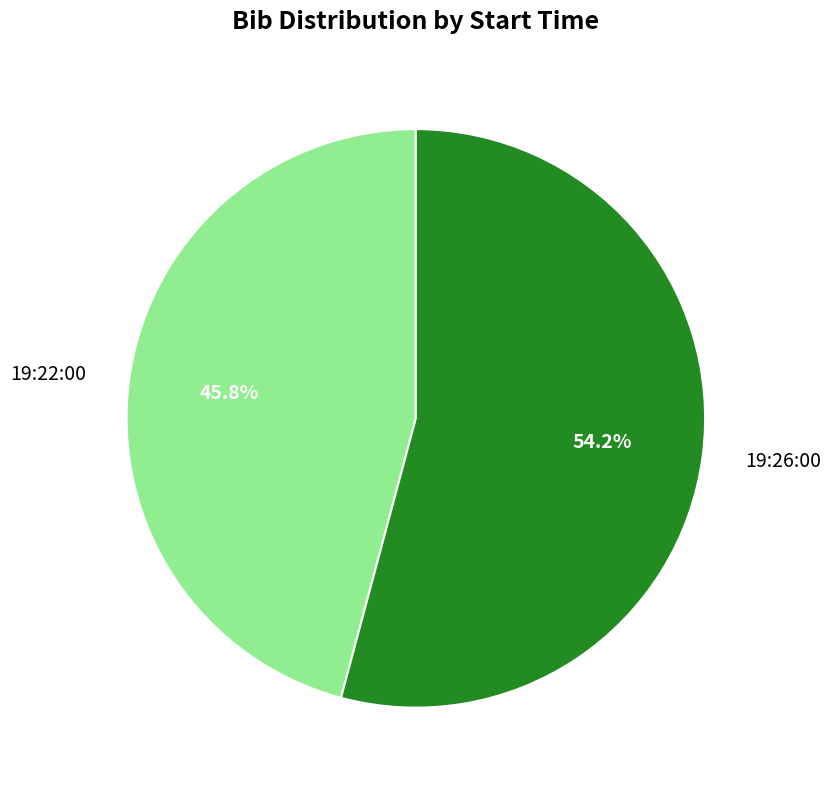

The 19:26:00 slice represents 54% of the pie. True or false?

True